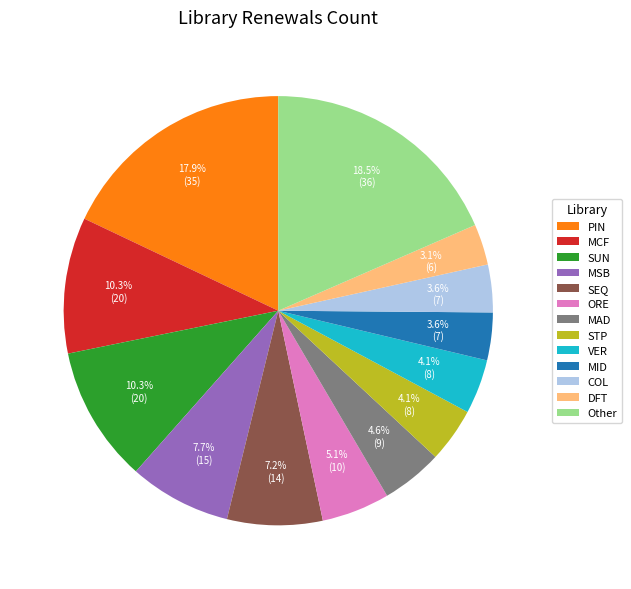

Count the number of slices in the pie.

13